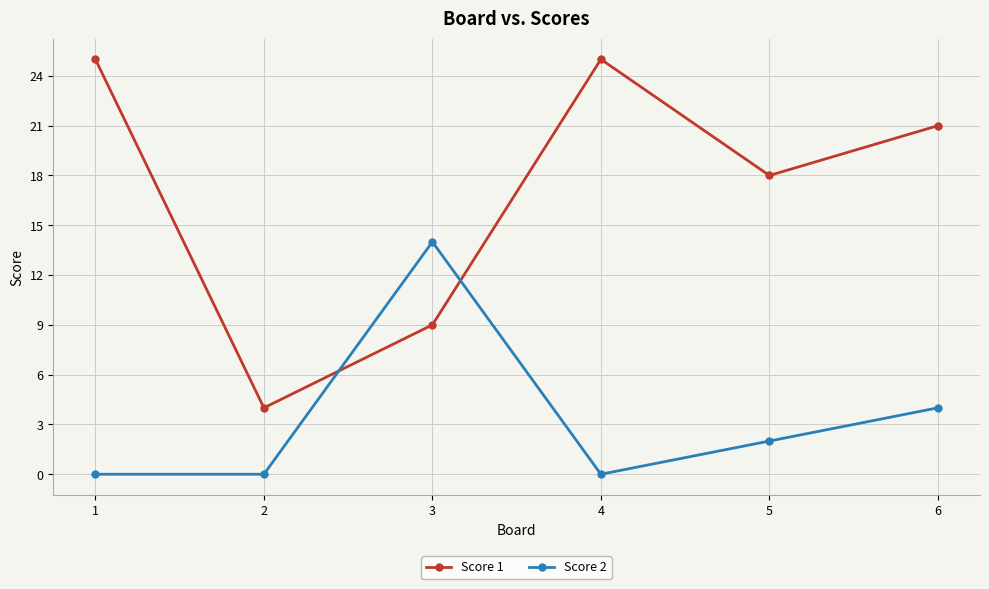

What is the minimum value for Score 1?

4